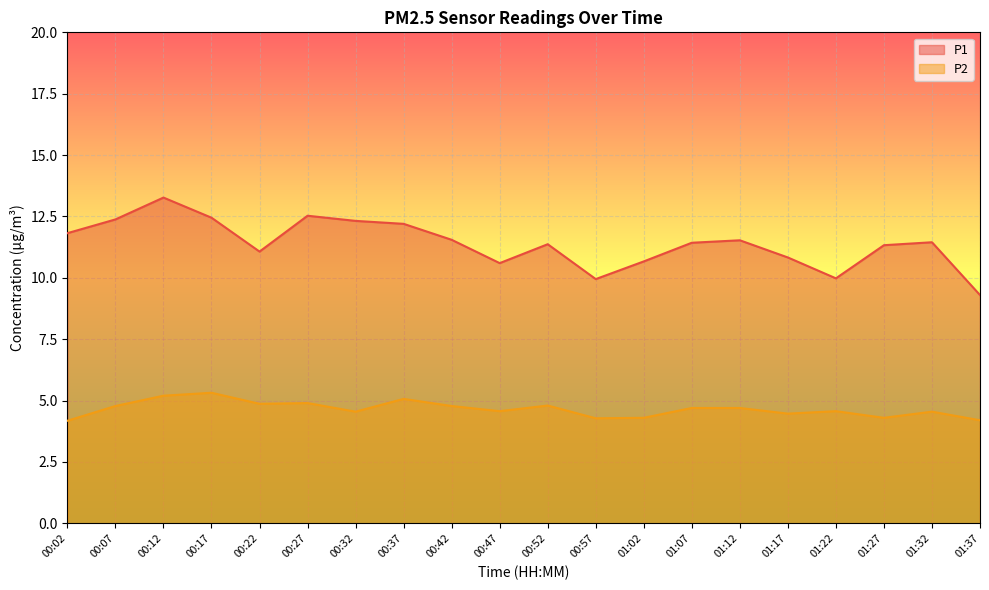

What is the spread (max minus min) of values at 01:27?

7.0